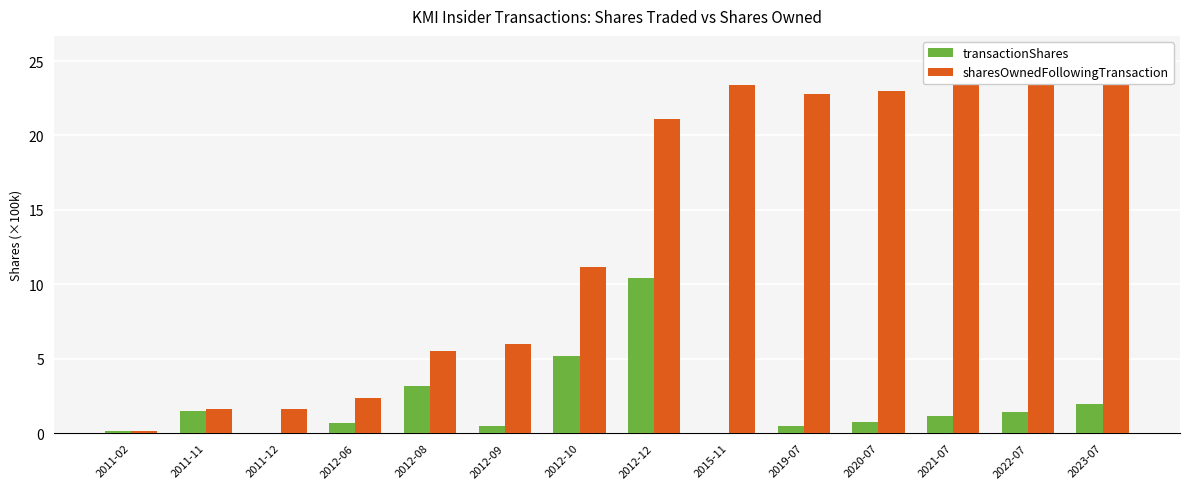

Reading left to right, transcribe all the data shown in this chart.

transactionShares: 2011-02=0.2	2011-11=1.5	2011-12=0.0	2012-06=0.7	2012-08=3.1	2012-09=0.5	2012-10=5.2	2012-12=10.4	2015-11=0.0	2019-07=0.5	2020-07=0.8	2021-07=1.1	2022-07=1.4	2023-07=2.0
sharesOwnedFollowingTransaction: 2011-02=0.2	2011-11=1.7	2011-12=1.7	2012-06=2.4	2012-08=5.5	2012-09=6.0	2012-10=11.2	2012-12=21.1	2015-11=23.4	2019-07=22.8	2020-07=23.0	2021-07=23.7	2022-07=24.5	2023-07=25.4